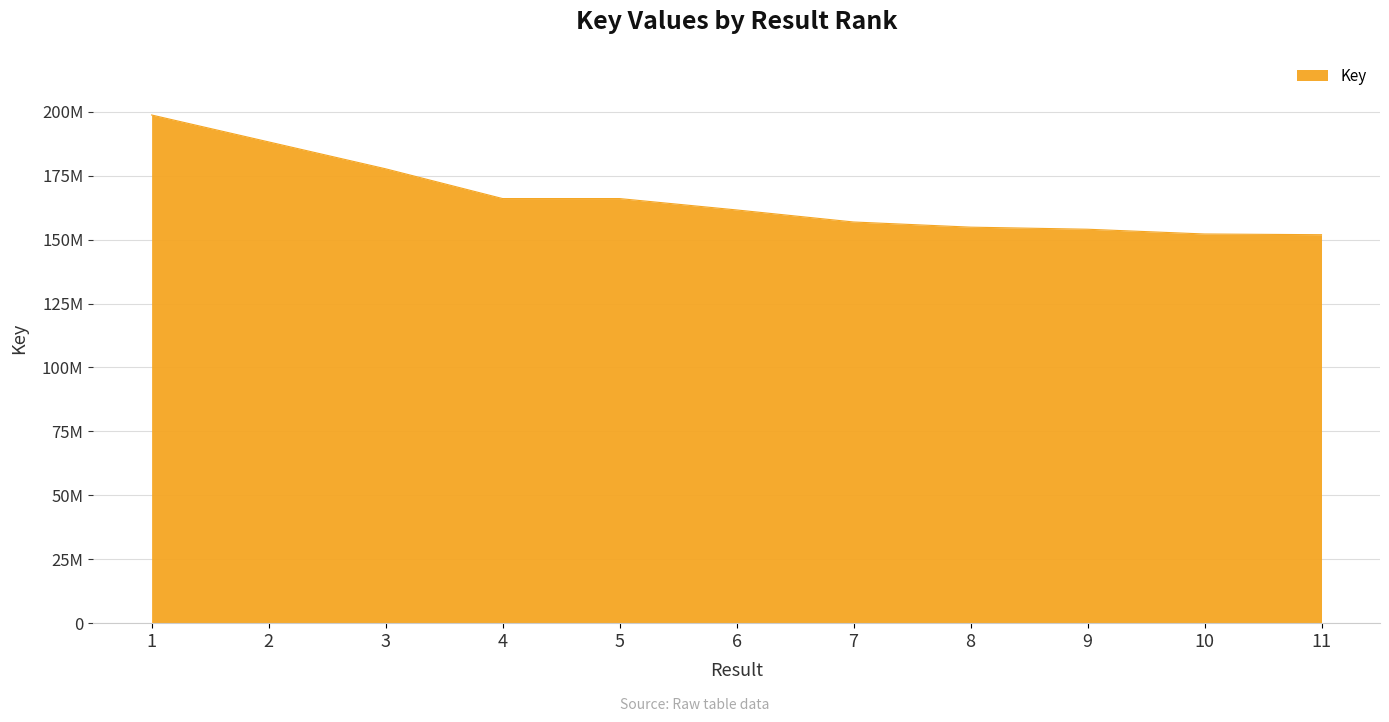

List the labels in order of value, largest first.

1, 2, 3, 4, 5, 6, 7, 8, 9, 10, 11